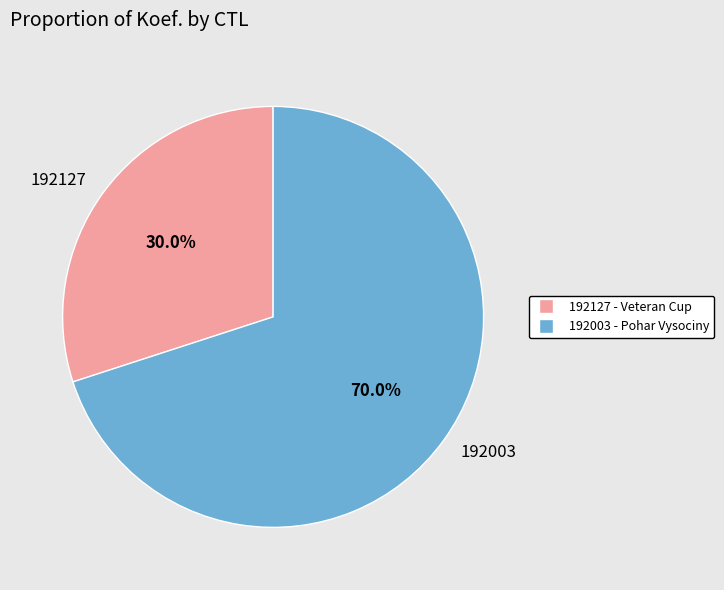

Which has a higher value, 192003 or 192127?

192003